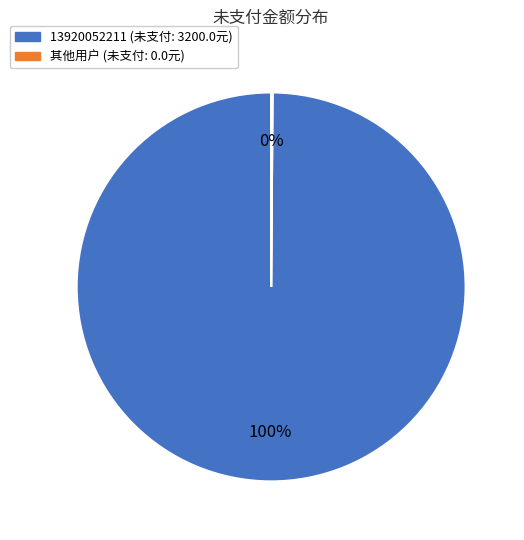

Which category accounts for the majority?

13920052211 (未支付: 3200.0元)